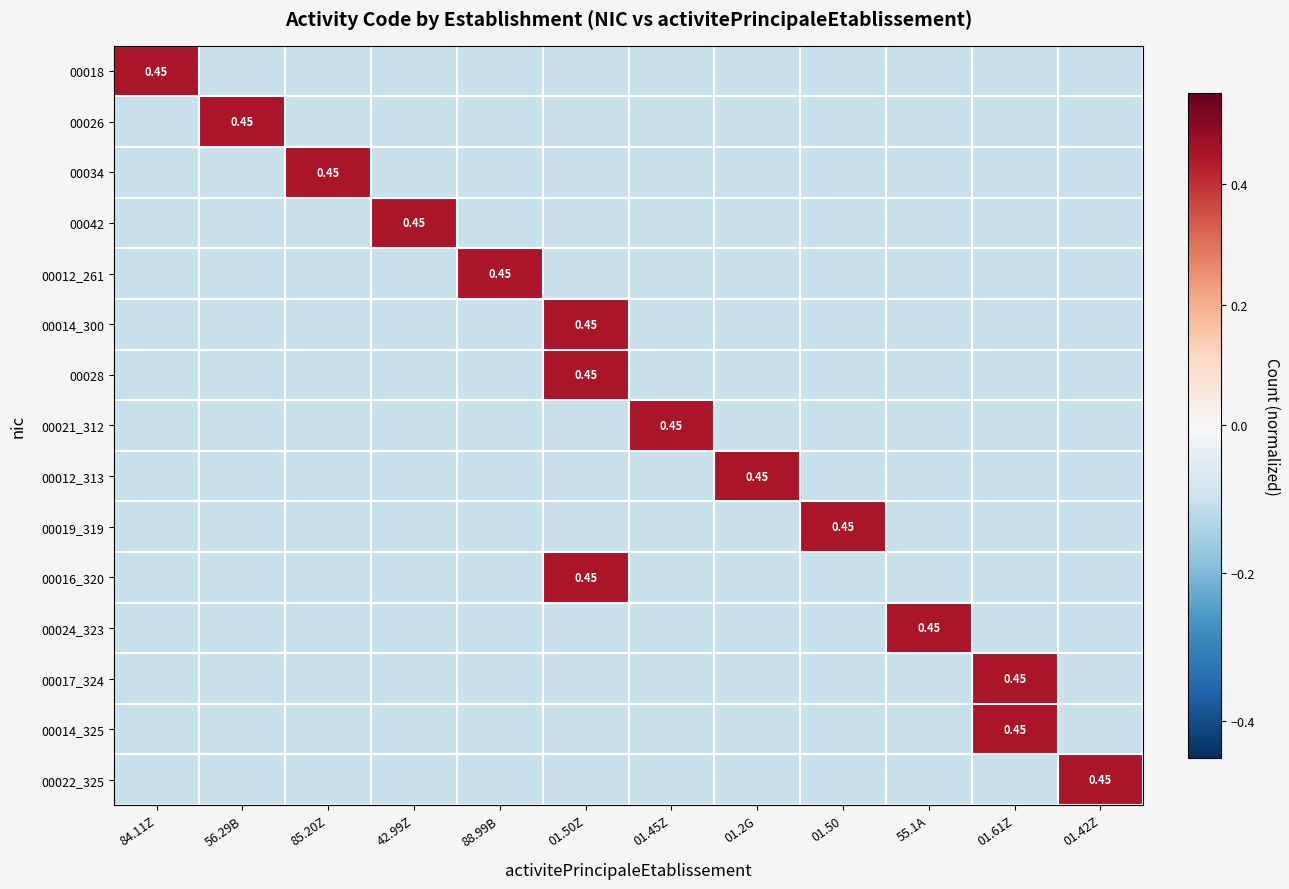

The 00019_319 series shows -0.1 at 84.11Z. True or false?

True